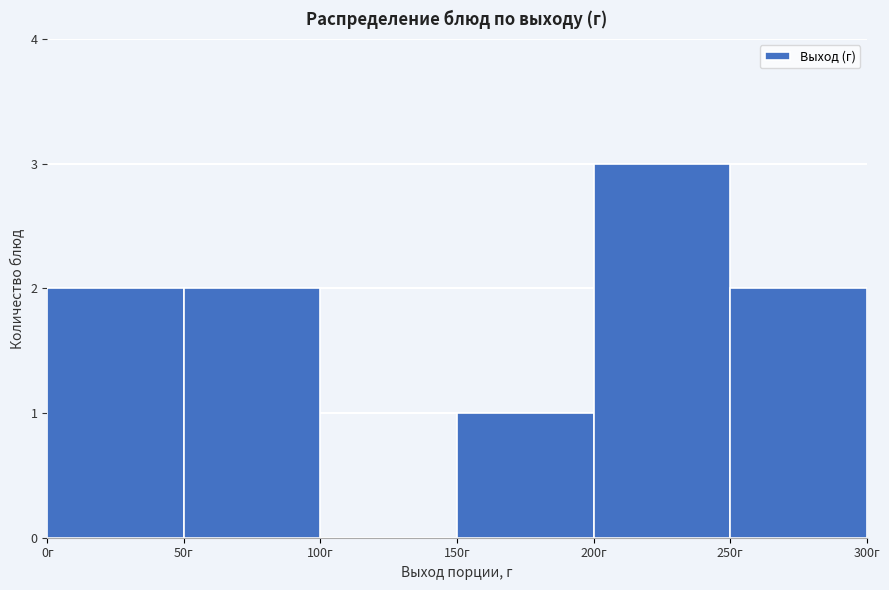

Reading left to right, transcribe this chart: for each bar, give the range it covers on the x-axis and its height. The values are not printed on the chart, so give them approximately, as read against the axis.

0 to 50: 2
50 to 100: 2
100 to 150: 0
150 to 200: 1
200 to 250: 3
250 to 300: 2